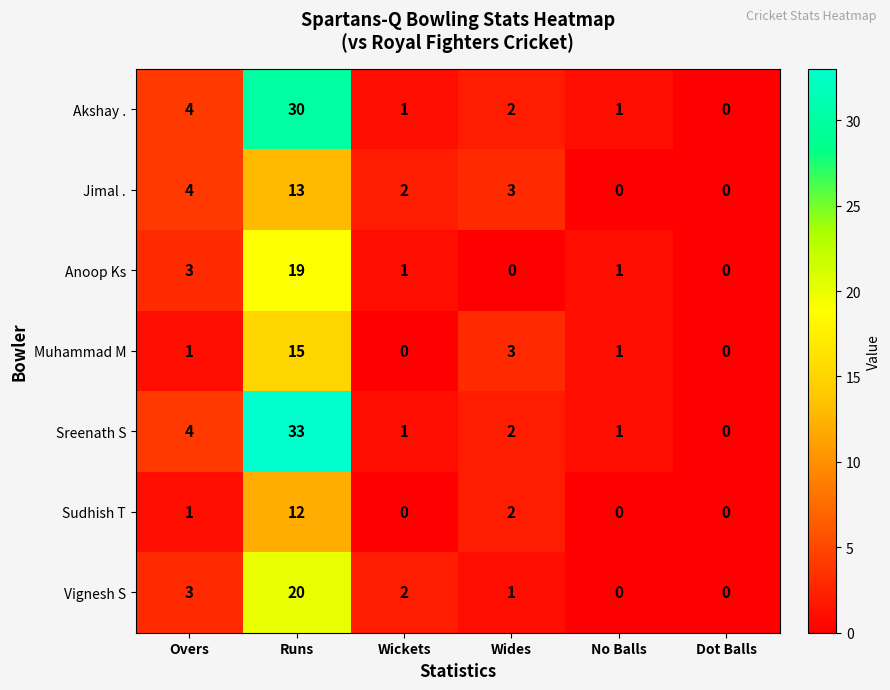

List the series in order of their peak value, lowest first.

Sudhish T, Jimal ., Muhammad M, Anoop Ks, Vignesh S, Akshay ., Sreenath S